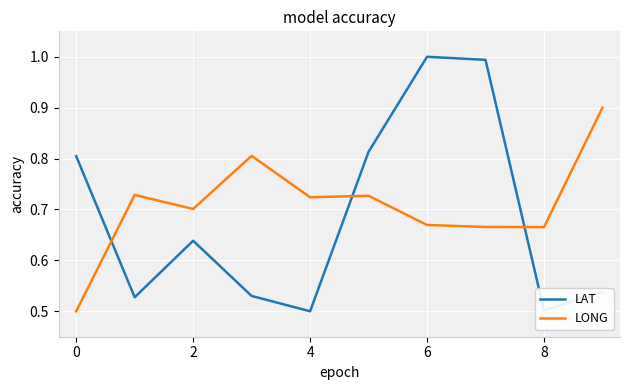

After their last crossing, which series has the higher values: LONG or LAT?

LONG